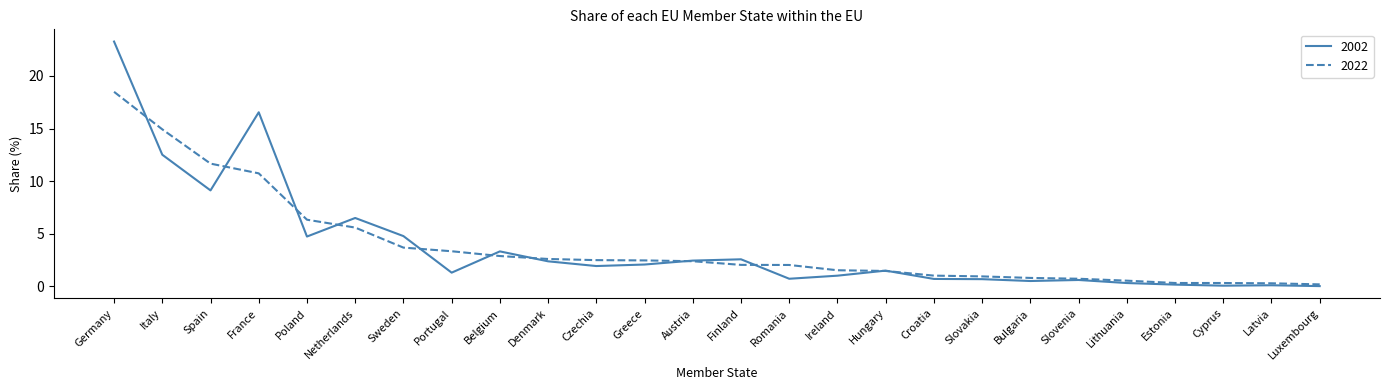

Is the value of 2022 at Lithuania greater than the value of 2002 at Sweden?

No